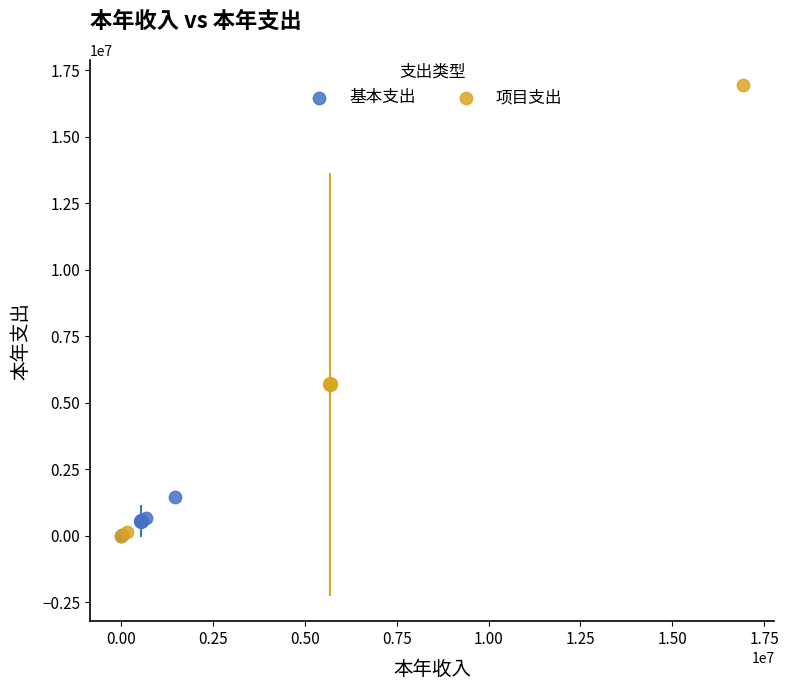

Which series has the largest Y range (max minus min)?

项目支出